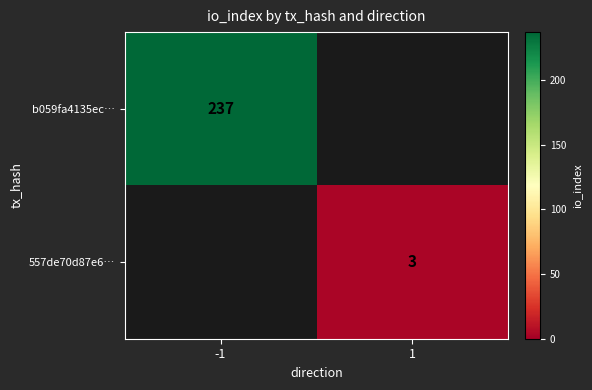

Is the value of b059fa4135ec… at -1 greater than the value of 557de70d87e6… at 1?

Yes